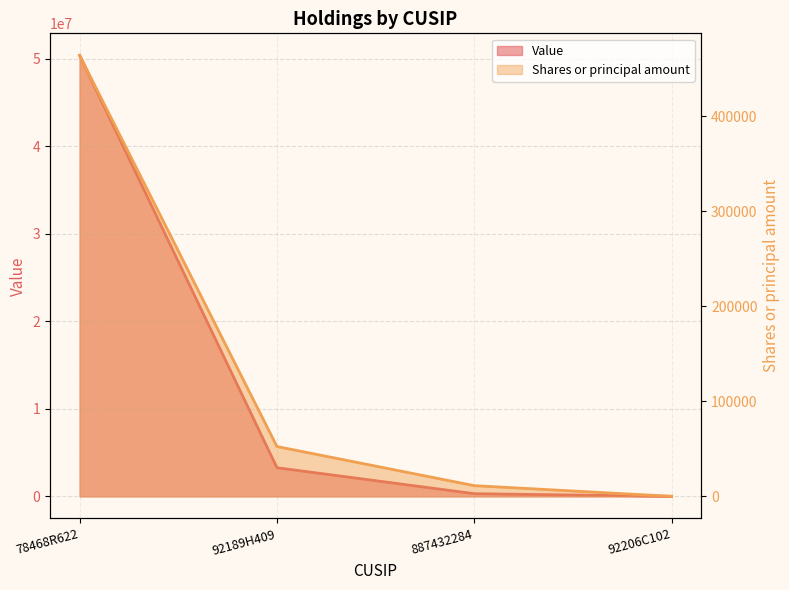

Is the value of Shares or principal amount at 887432284 greater than the value of Value at 887432284?

No